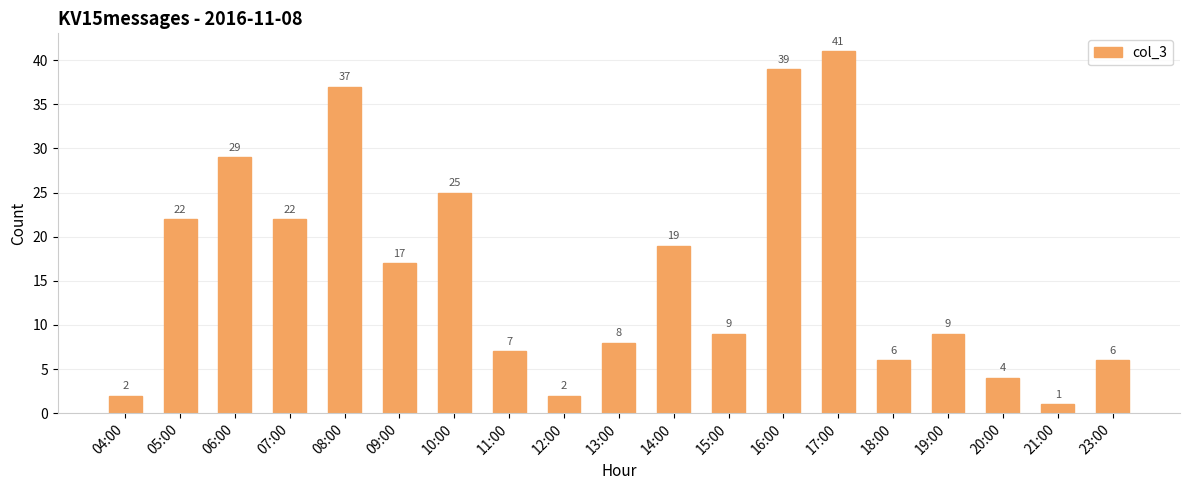

What is the greatest value displayed?

41